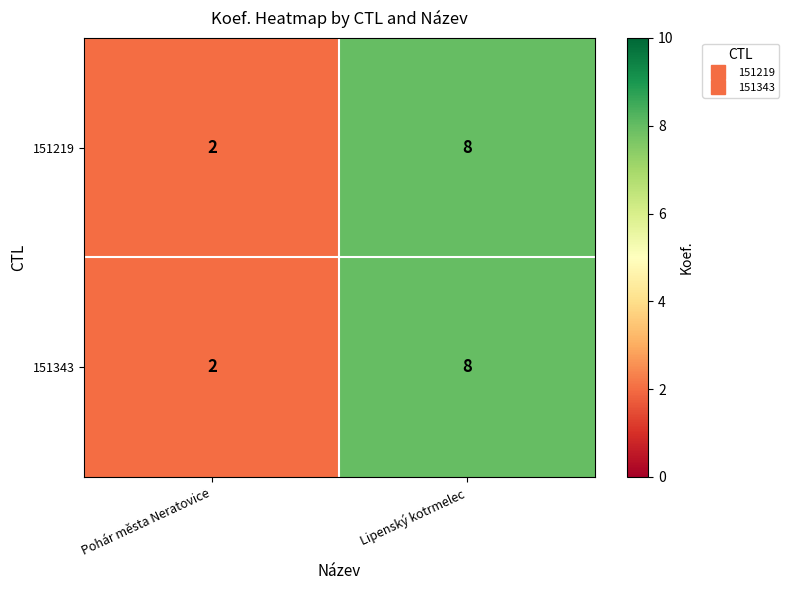

At which category does the chart reach its minimum across all series?

Pohár města Neratovice